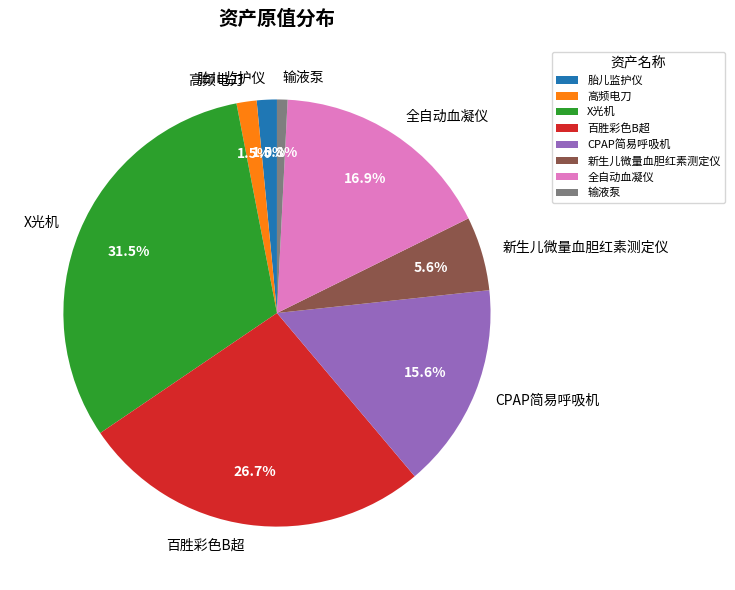

What portion of the pie excludes 百胜彩色B超?

73.3%